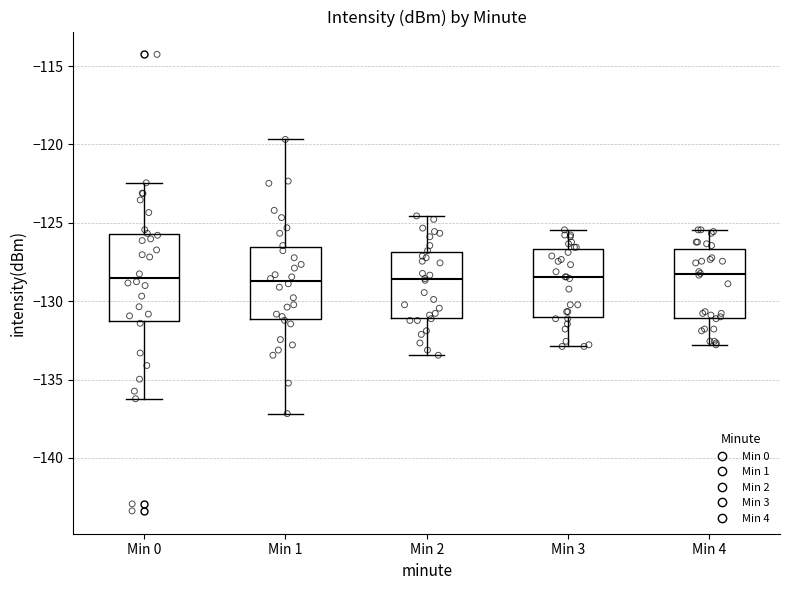

Which box is the tallest, from its lower edge to its upper edge?

Min 0